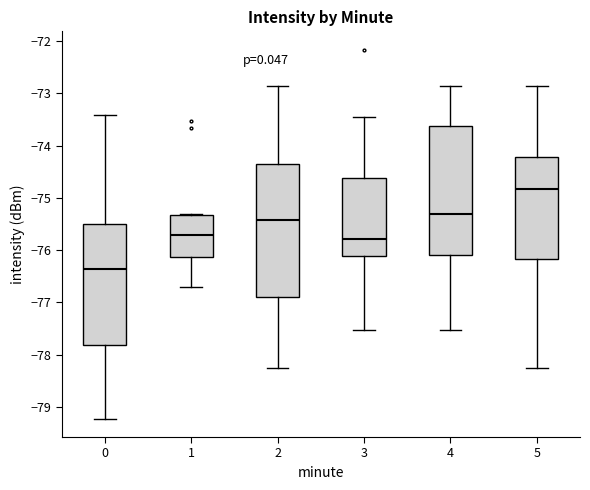

Which box's median line is the lowest?

0